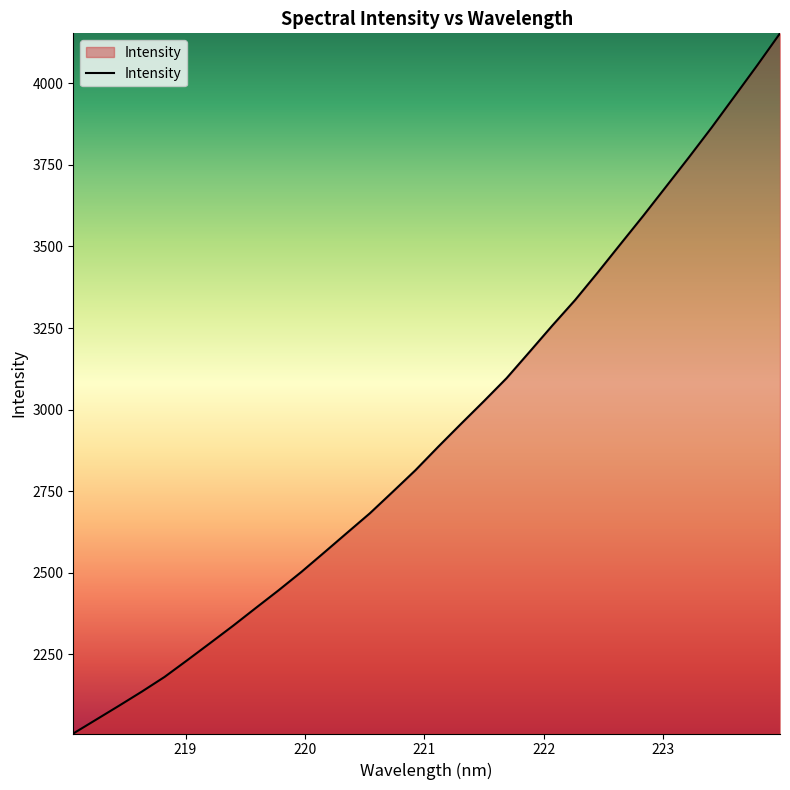

What is the maximum value shown in the chart?

4153.5